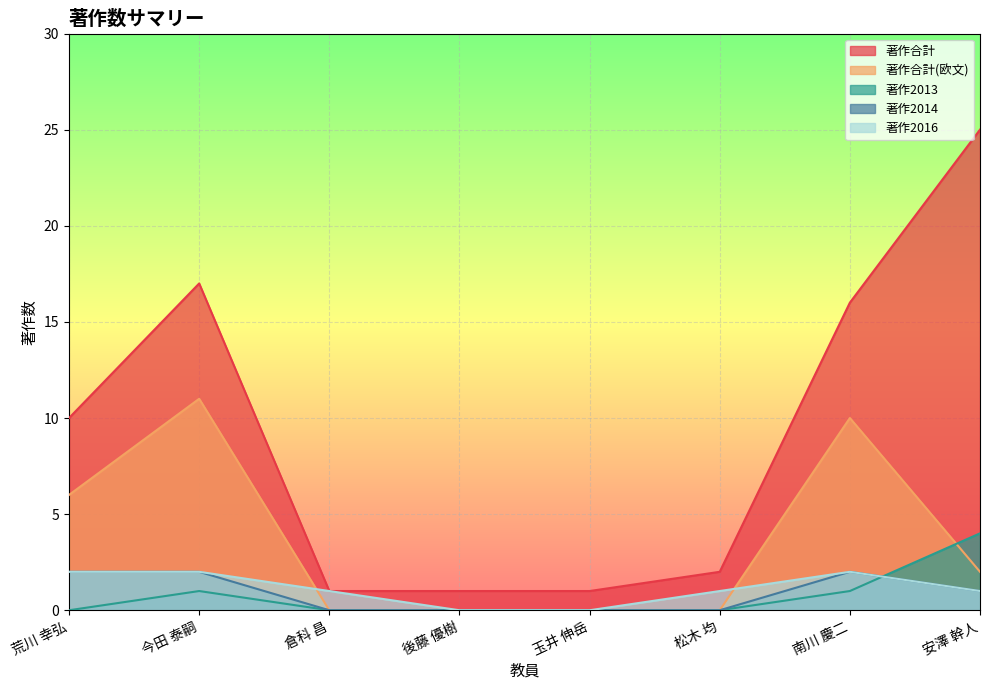

Is it true that 著作2014 equals 2 at 荒川 幸弘?

True